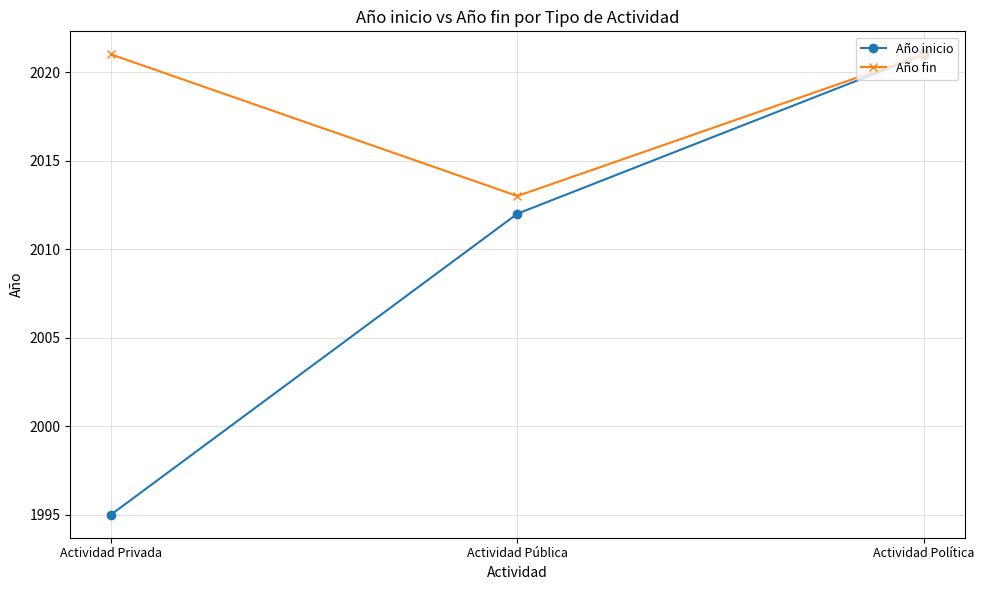

What is the spread (max minus min) of values at Actividad Pública?

1